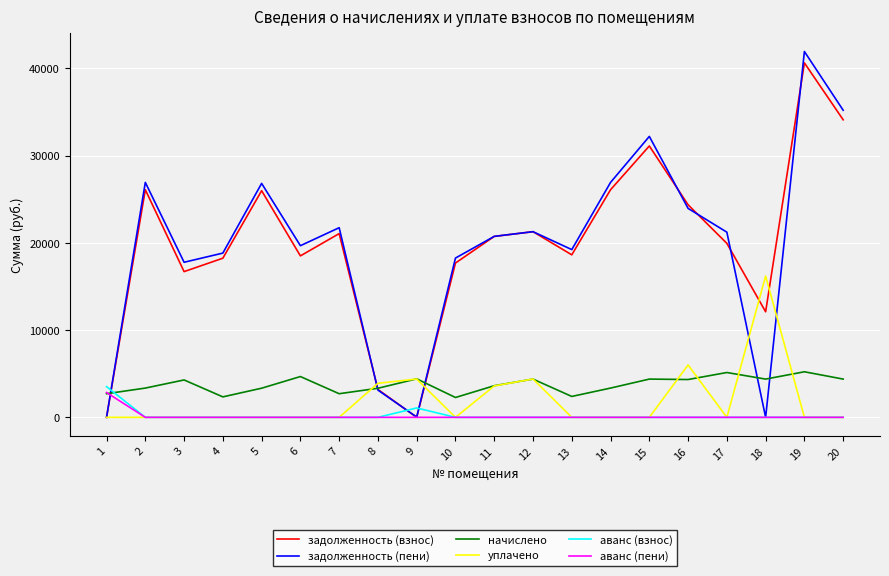

At which label is уплачено closest to 8095?

16